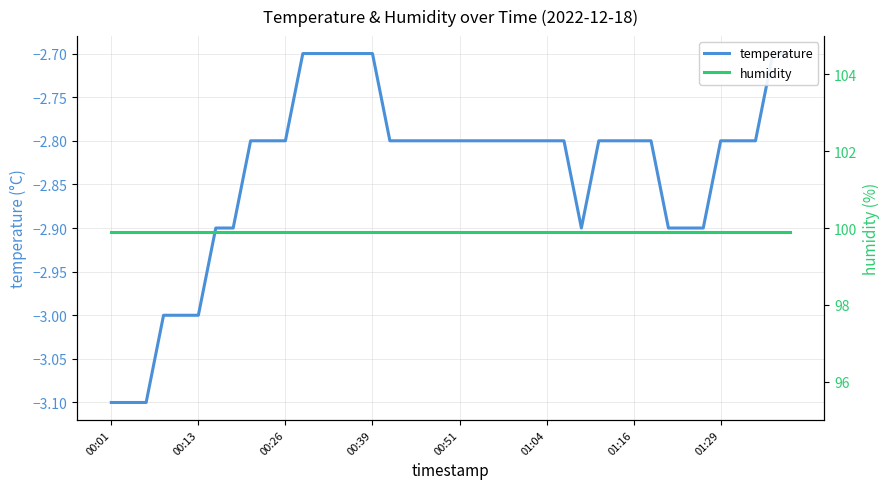

List the series in order of their peak value, highest first.

humidity, temperature